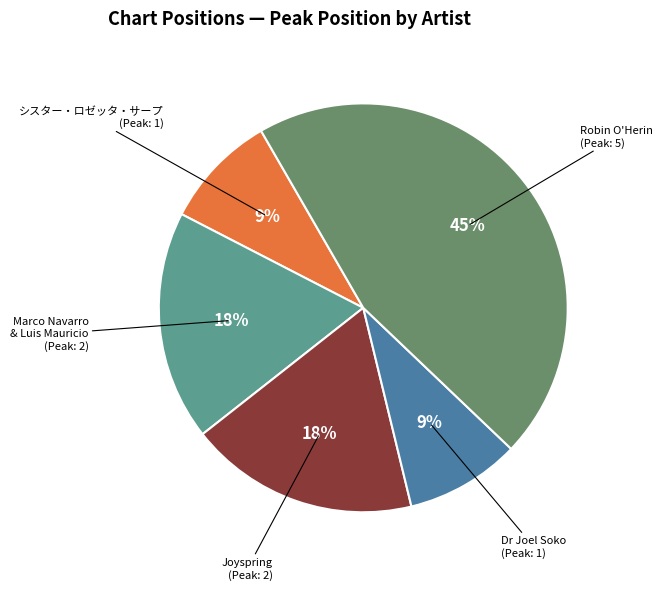

To the nearest percent, what portion does Joyspring represent?

18%